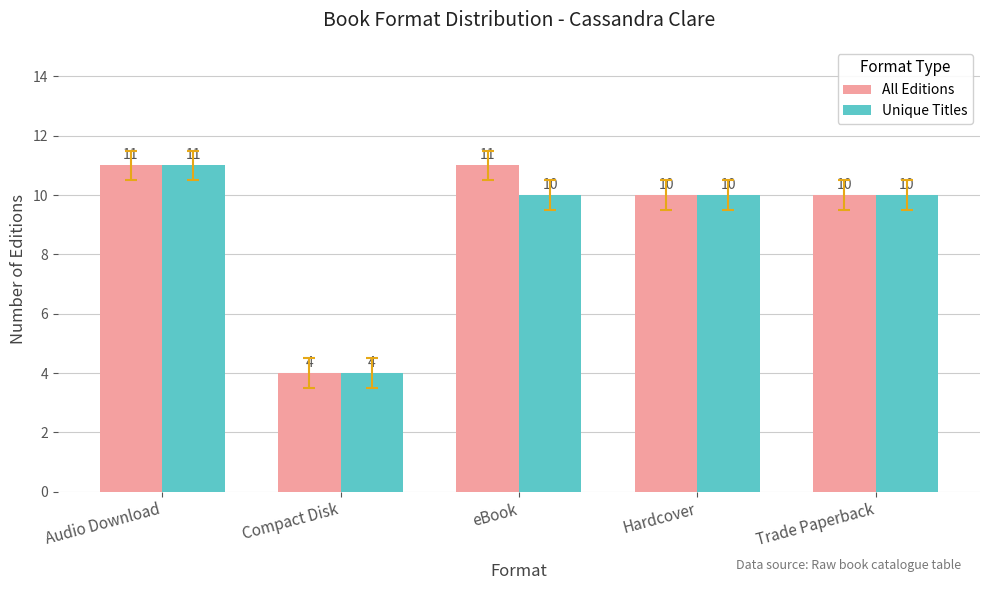

Rank the series by their average value, from highest to lowest.

All Editions, Unique Titles